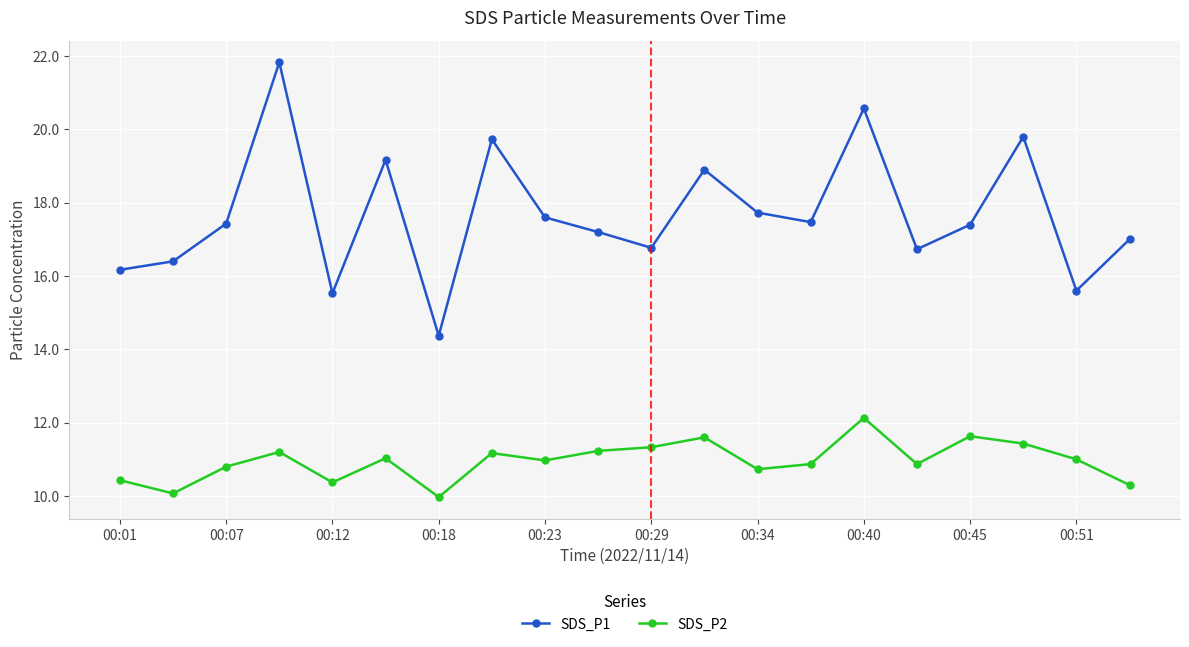

Which series has the widest spread of values?

SDS_P1